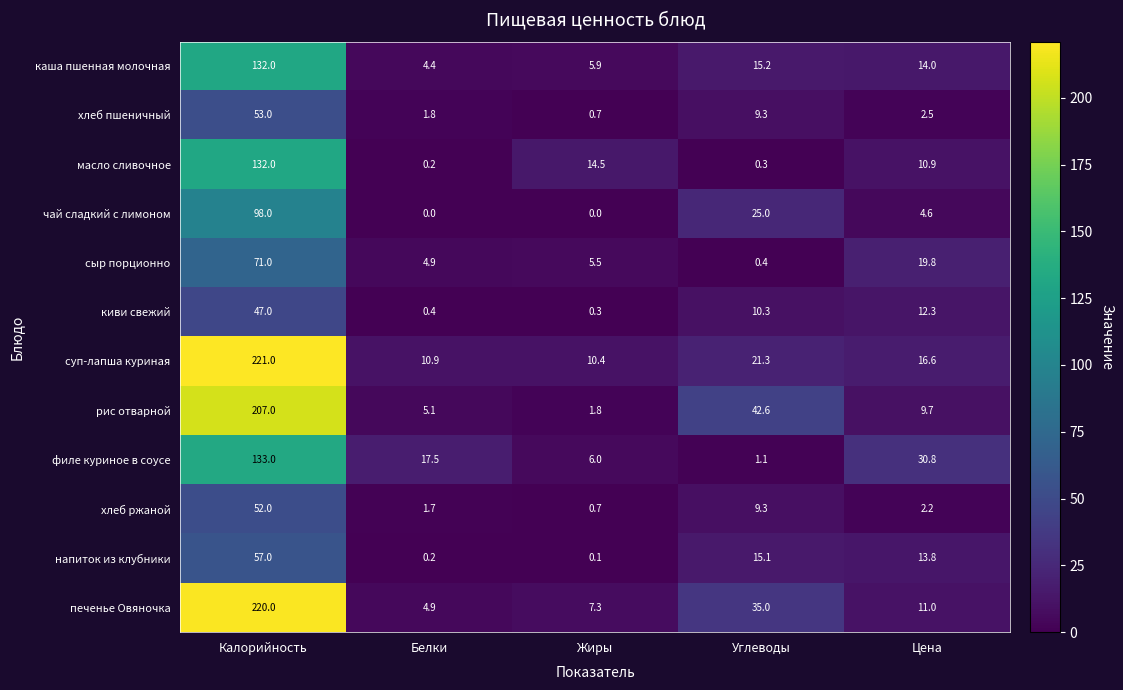

What is the difference between the киви свежий values at Калорийность and Жиры?

46.7